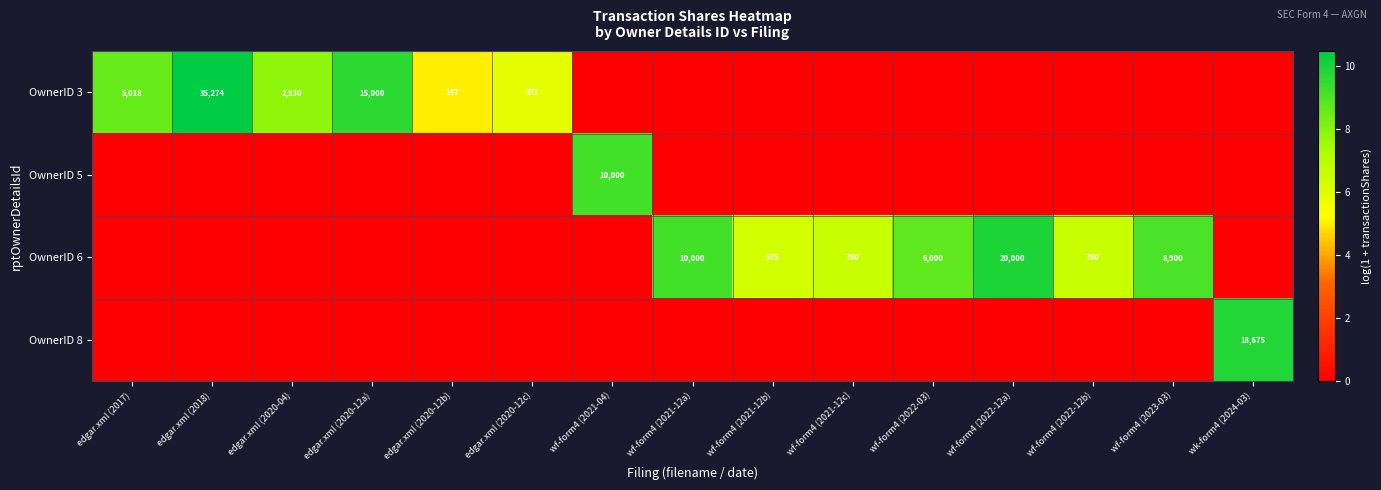

Is it true that OwnerID 3 equals 0.0 at wf-form4 (2021-12a)?

True